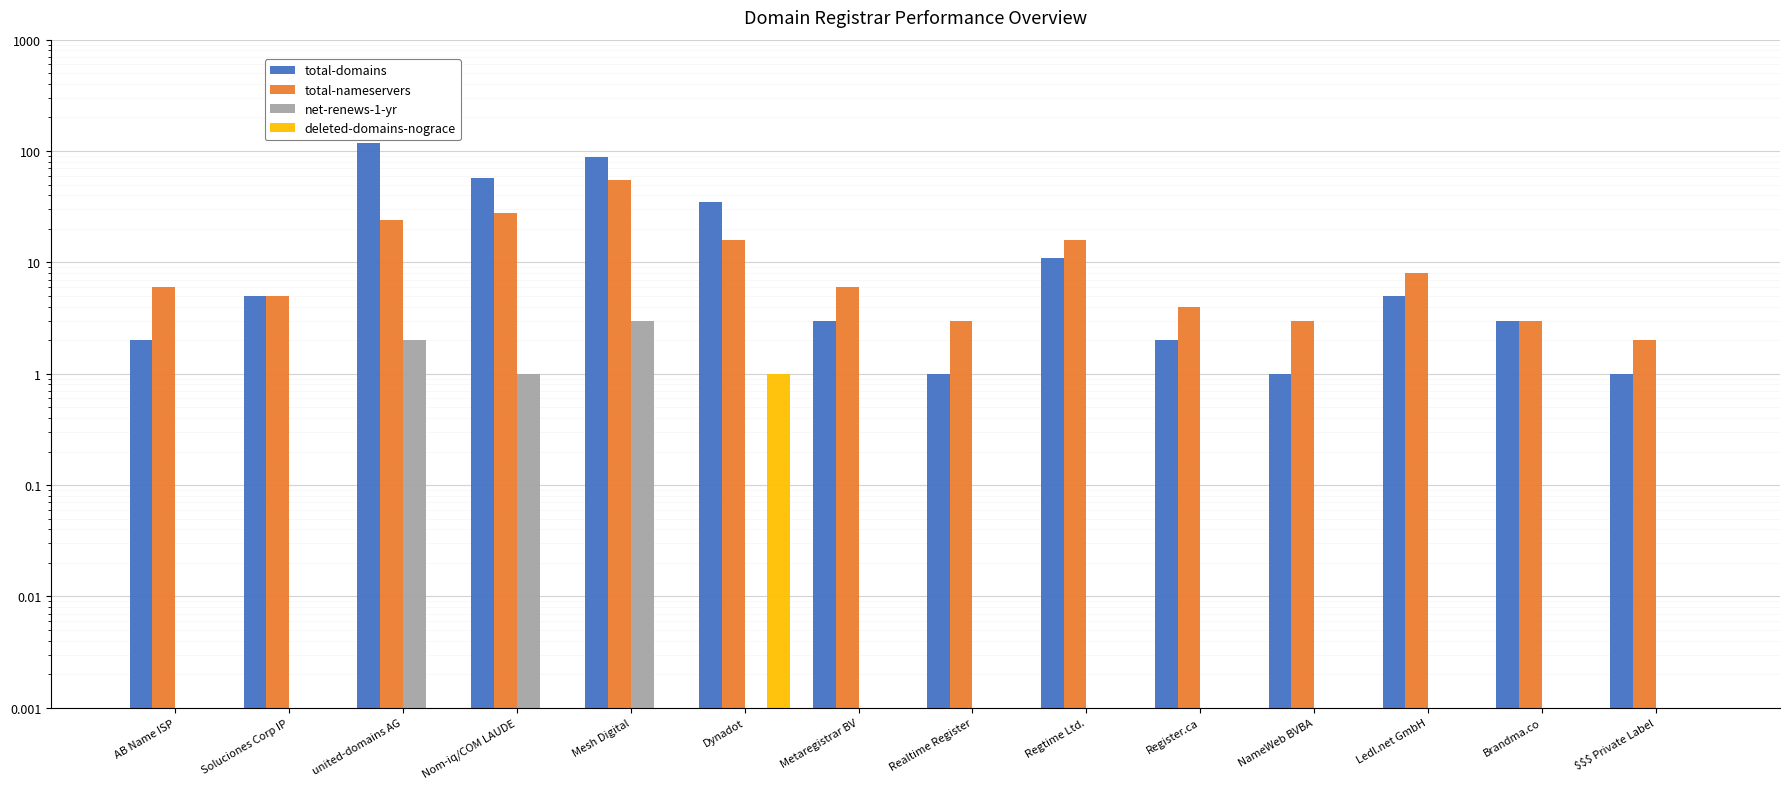

At which category does the chart reach its peak across all series?

united-domains AG